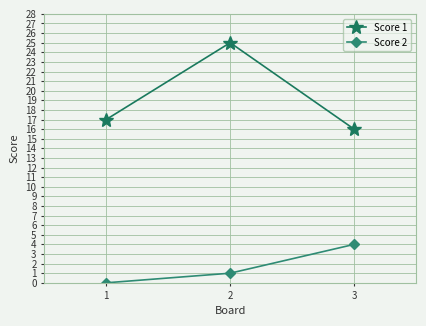

What is the sum of the Score 2 values at 2 and 1?

1